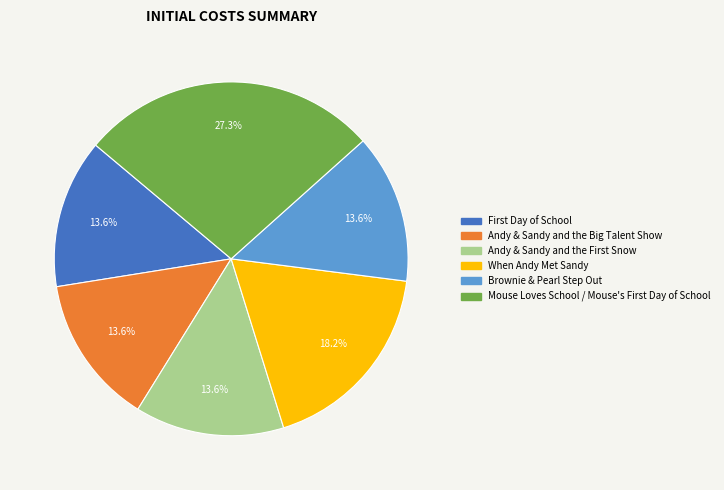

Which category has the biggest portion of the pie?

Mouse Loves School / Mouse's First Day of School